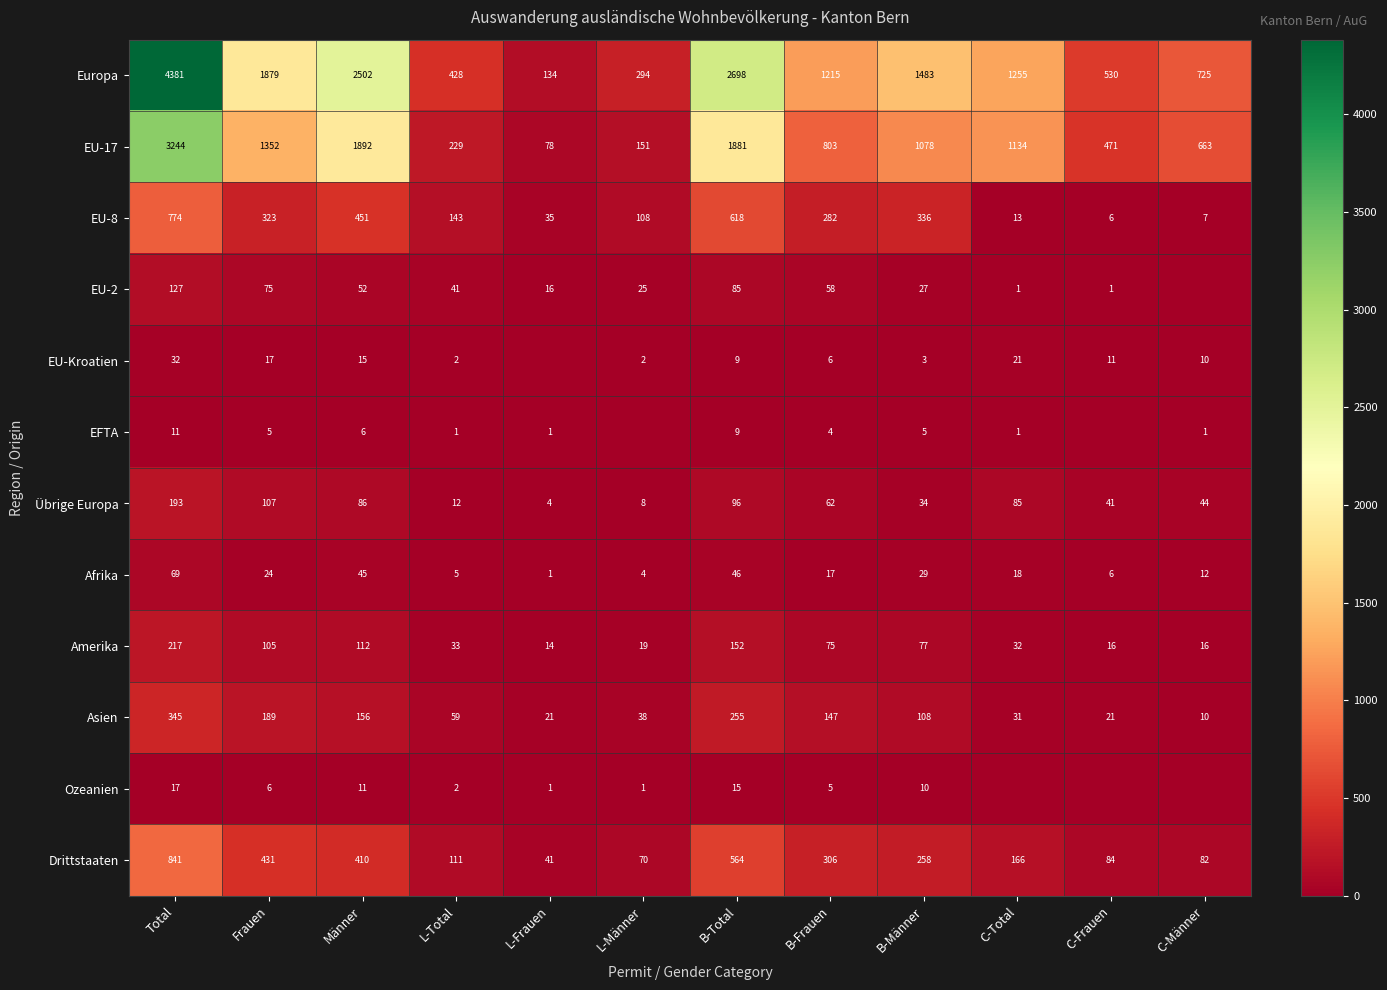

The value of Afrika at B-Total is 46. True or false?

True